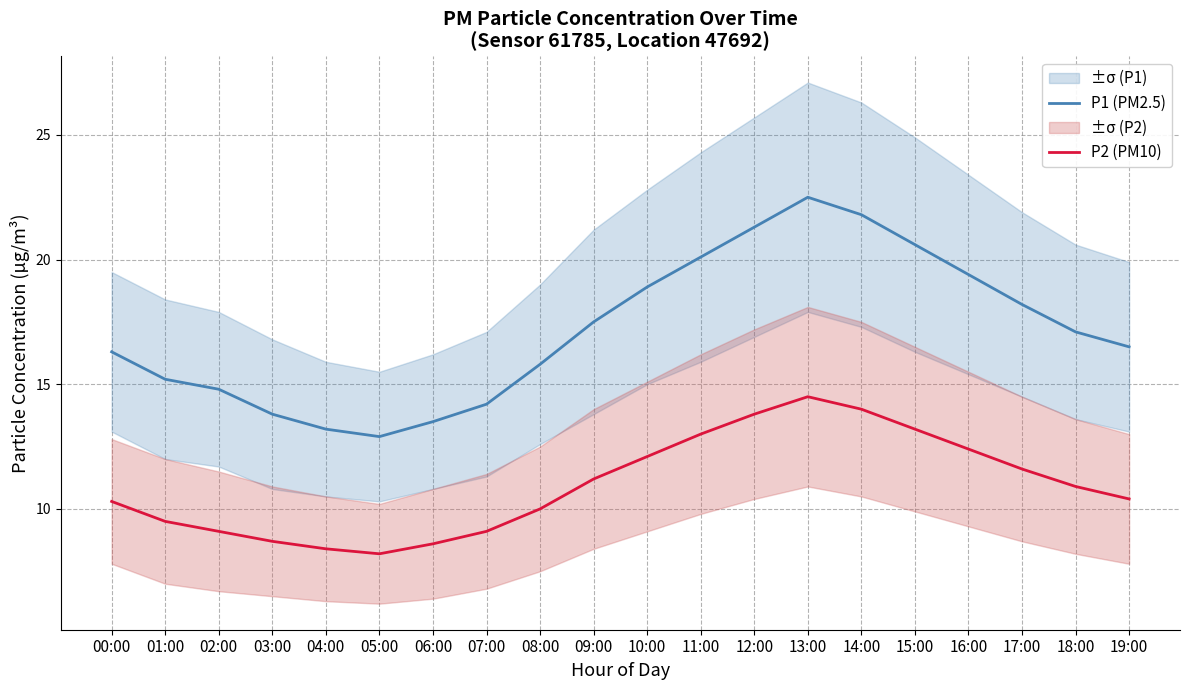

Reading left to right, what are all the values shown in this chart?

P1 (PM2.5): 00:00=16.3	01:00=15.2	02:00=14.8	03:00=13.8	04:00=13.2	05:00=12.9	06:00=13.5	07:00=14.2	08:00=15.8	09:00=17.5	10:00=18.9	11:00=20.1	12:00=21.3	13:00=22.5	14:00=21.8	15:00=20.6	16:00=19.4	17:00=18.2	18:00=17.1	19:00=16.5
P2 (PM10): 00:00=10.3	01:00=9.5	02:00=9.1	03:00=8.7	04:00=8.4	05:00=8.2	06:00=8.6	07:00=9.1	08:00=10.0	09:00=11.2	10:00=12.1	11:00=13.0	12:00=13.8	13:00=14.5	14:00=14.0	15:00=13.2	16:00=12.4	17:00=11.6	18:00=10.9	19:00=10.4